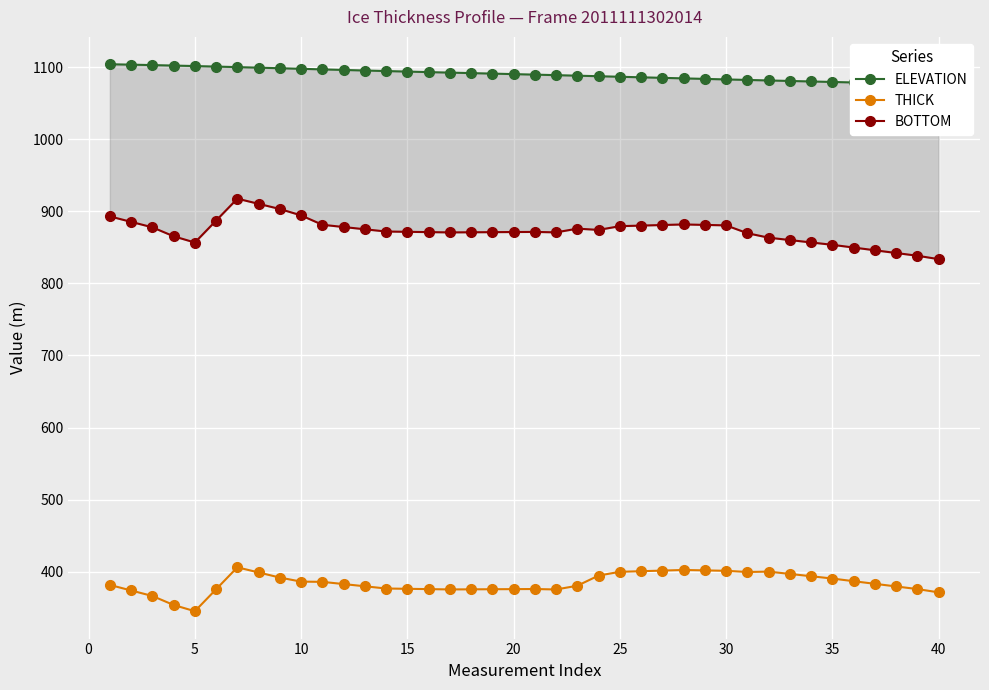

The value of THICK at 15 is 376.2. True or false?

True